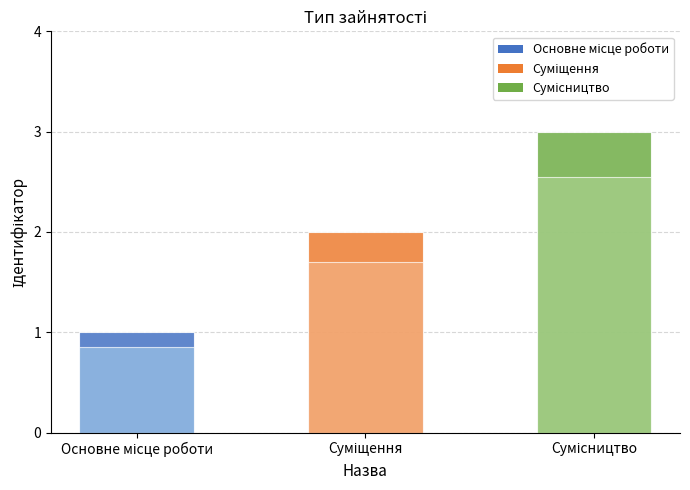

List the labels in order of value, smallest first.

Основне місце роботи, Суміщення, Сумісництво